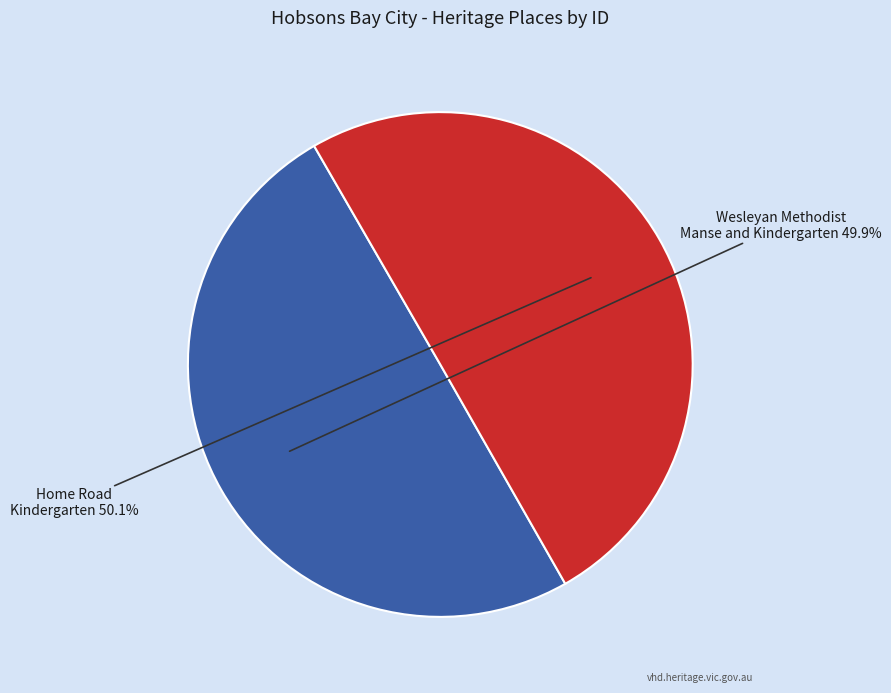

True or false: Wesleyan Methodist Manse and Kindergarten accounts for 50% of the total.

True